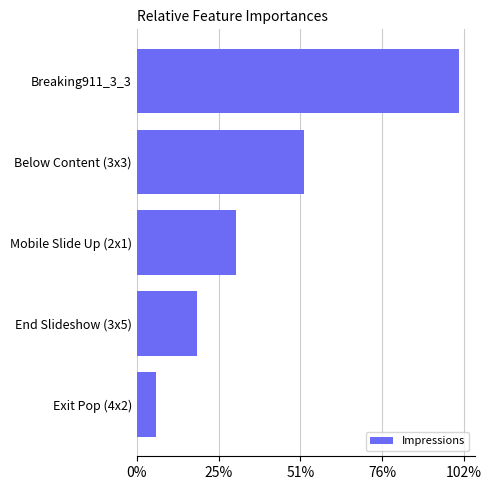

Does the chart contain any negative values?

No